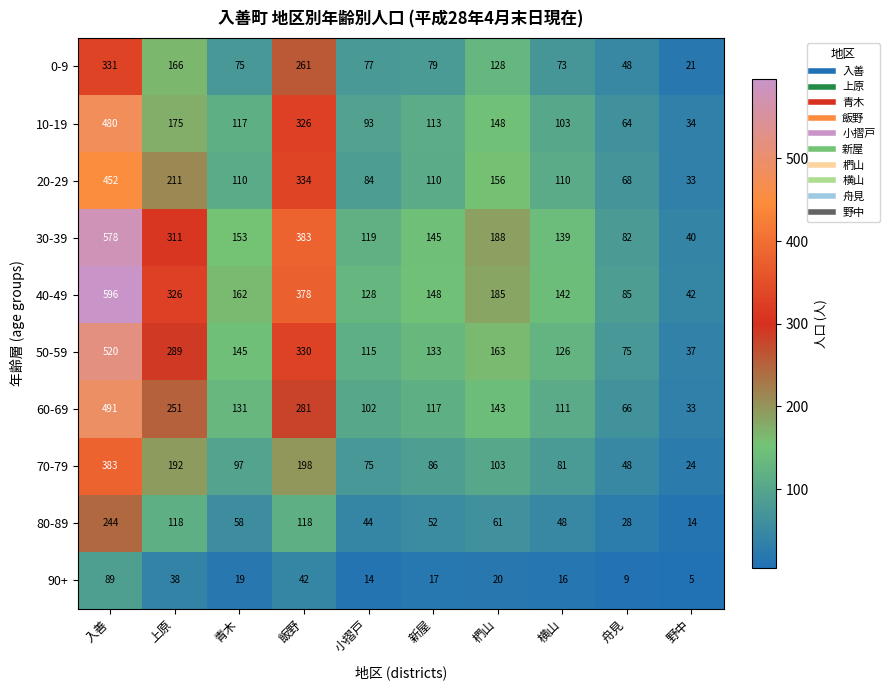

Which category has the lowest value in the 60-69 series?

野中